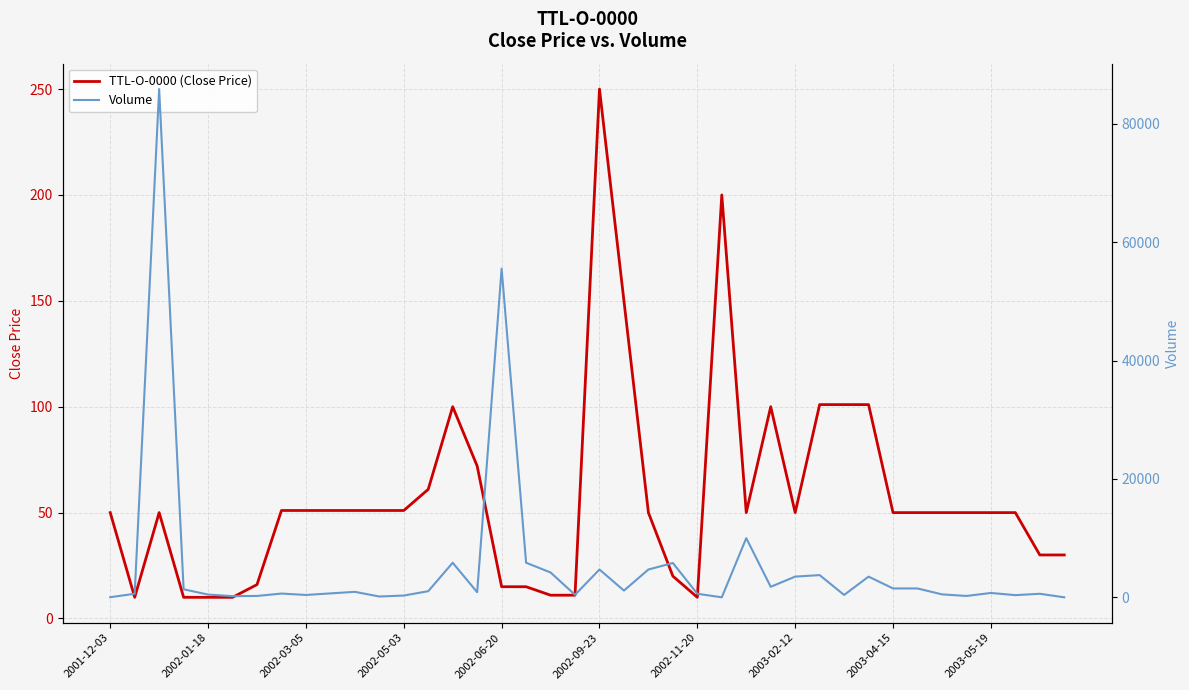

Is this an area chart (filled region under the line)?

No